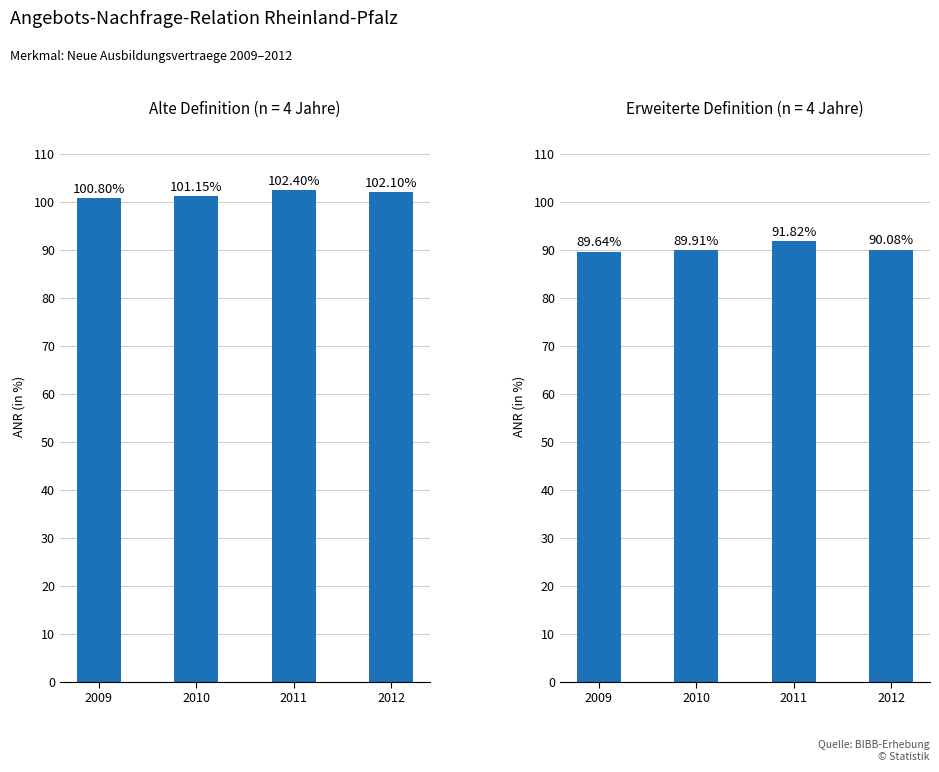

Which series has the largest range (max minus min)?

Angebots-Nachfrage-Relation (ANR) erweiterte Definition